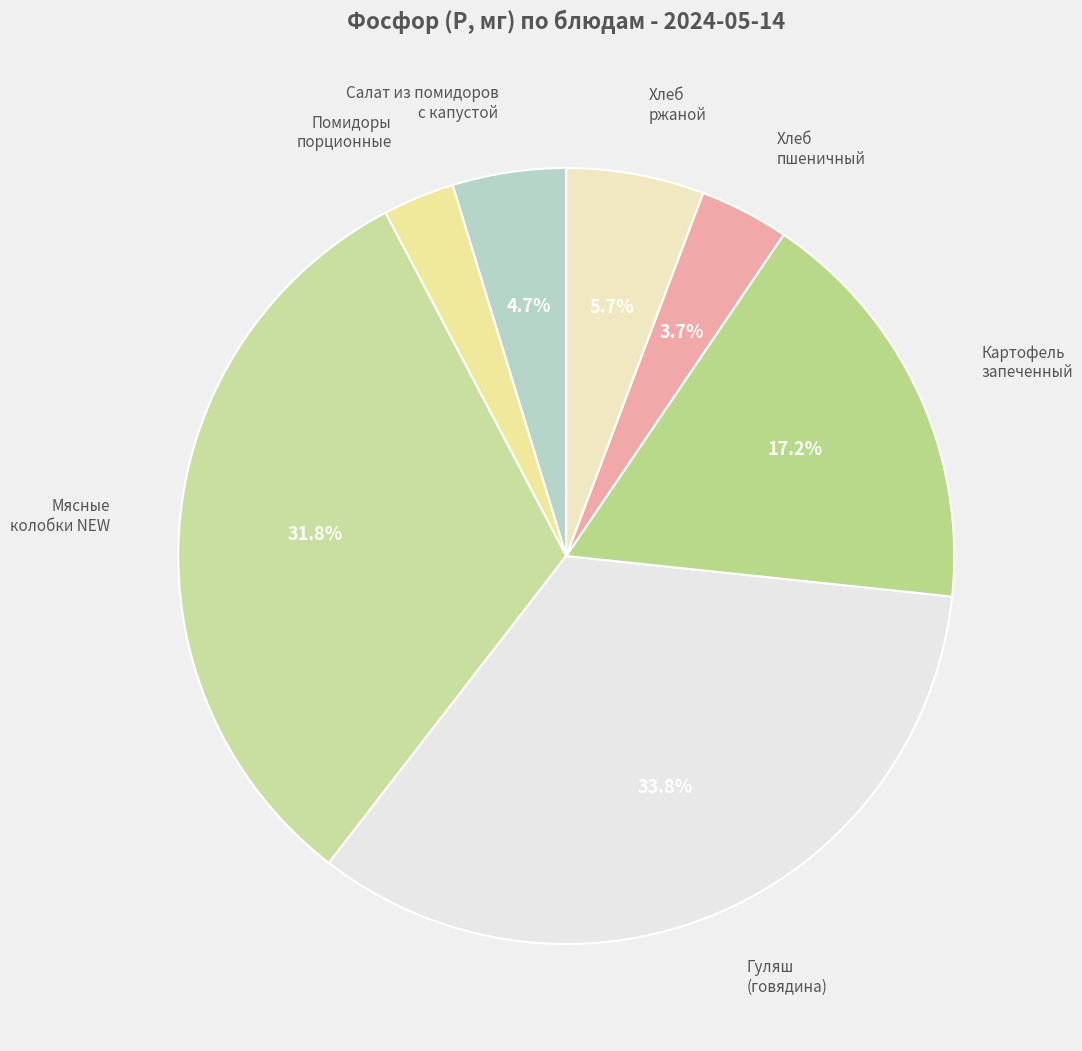

Between Хлеб ржаной and Хлеб пшеничный, which is larger?

Хлеб ржаной